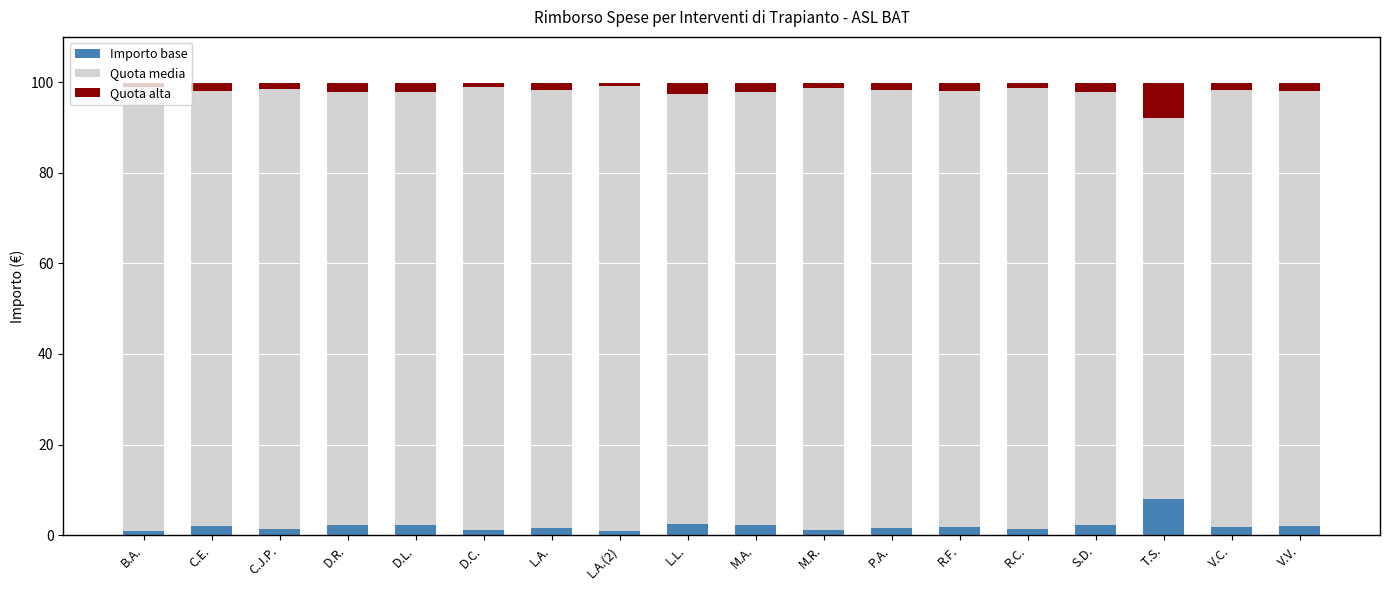

How many bars are there in total?

18